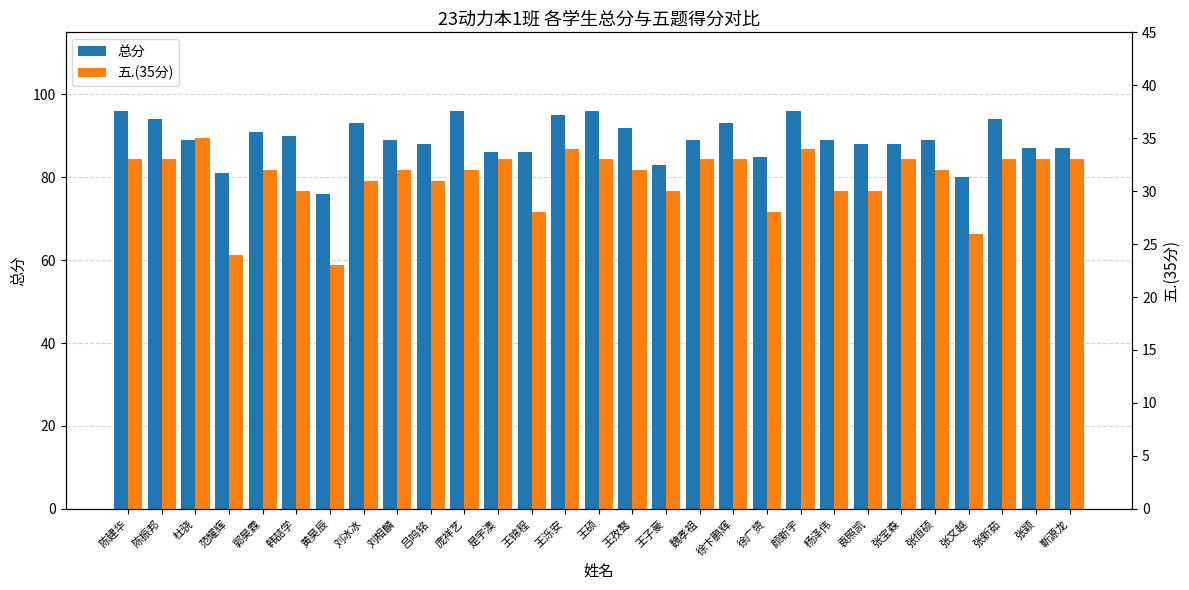

What are all the series names shown in the legend?

总分, 五.(35分)